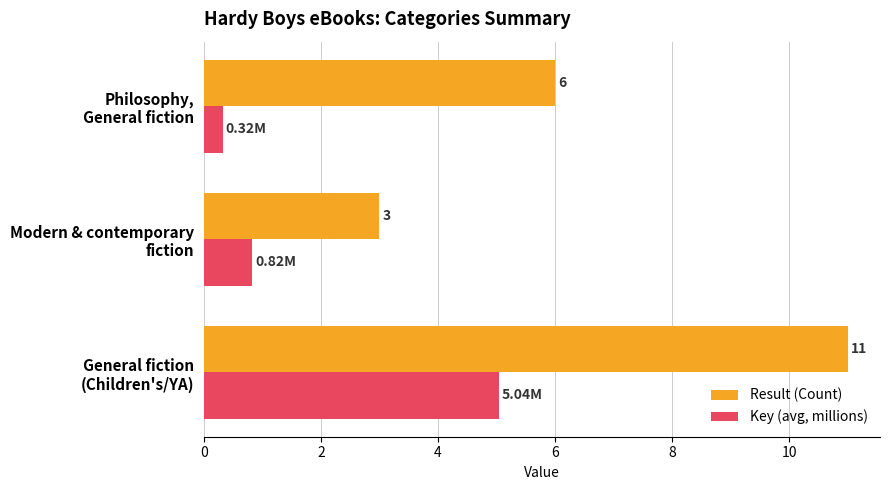

List the series in order of their overall mean, lowest first.

Key (avg, millions), Result (Count)